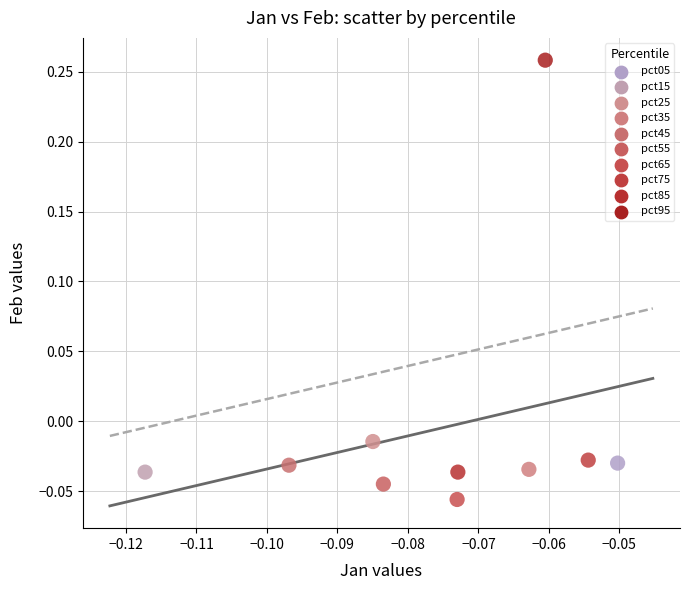

Which series reaches the minimum Y coordinate?

pct65